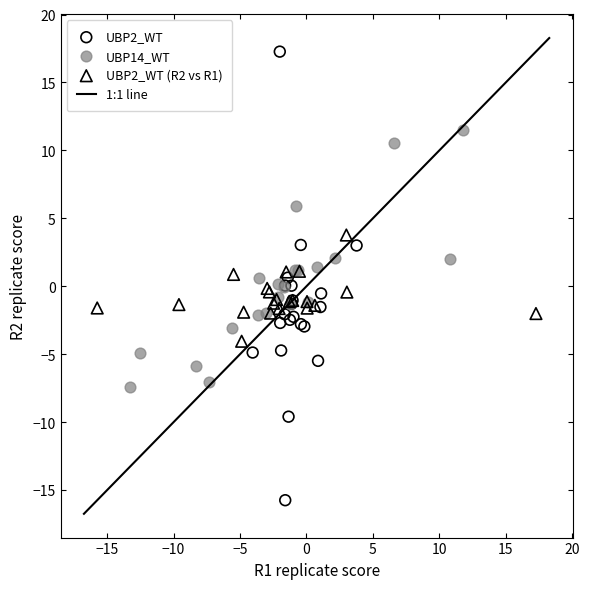

Which series reaches the maximum Y coordinate?

UBP2_WT